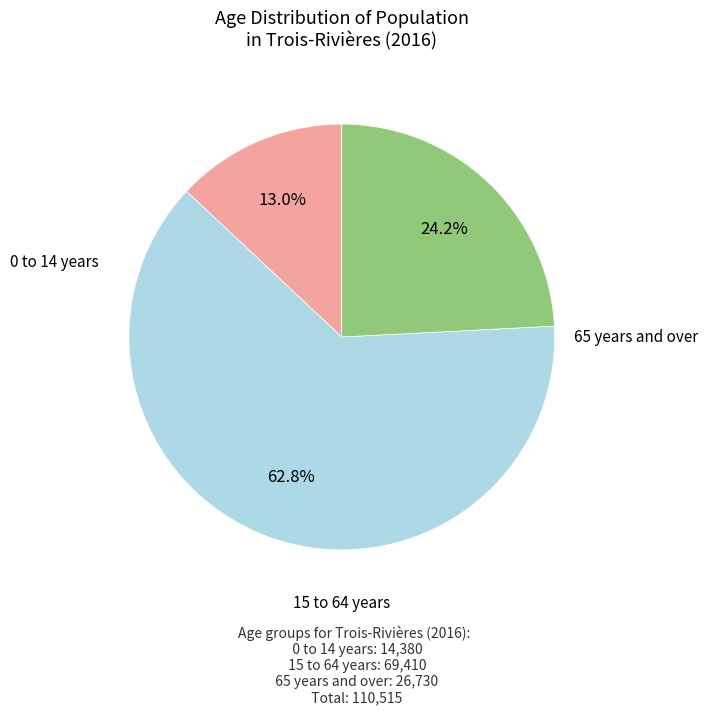

How many slices are in this pie chart?

3